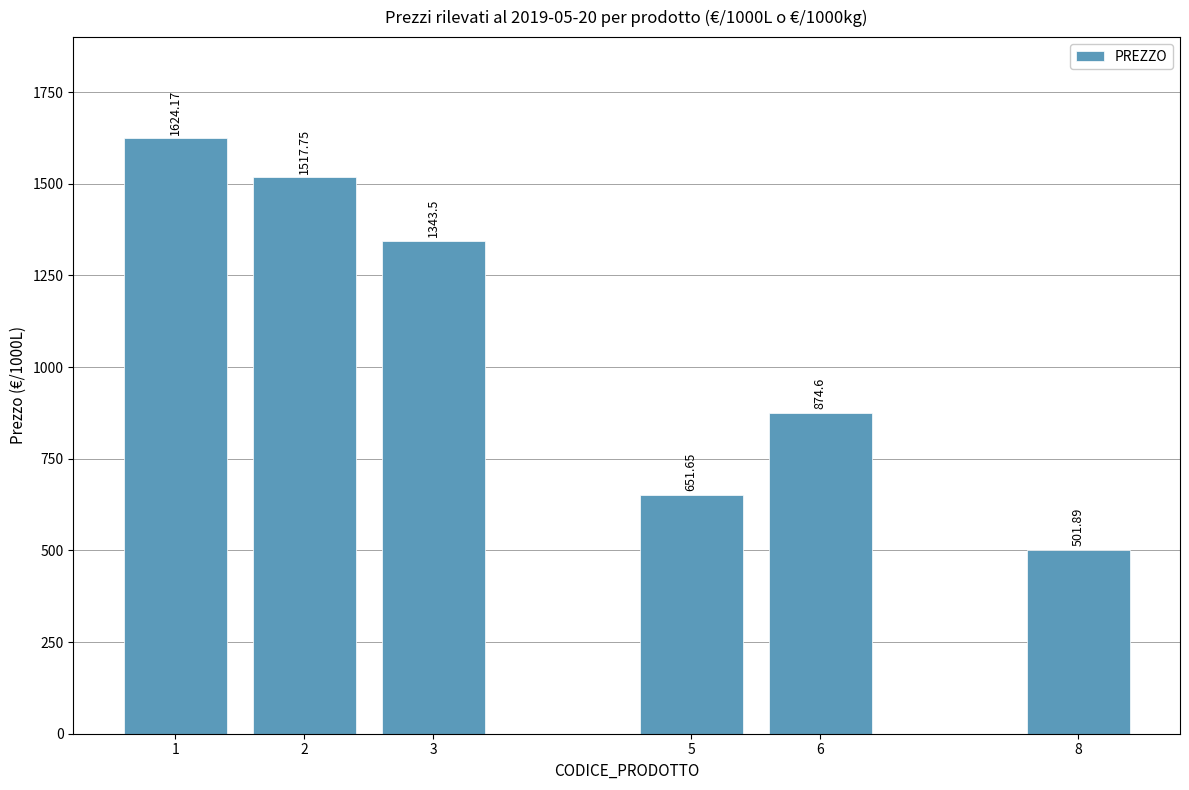

Count the number of values greater than 1343.

3